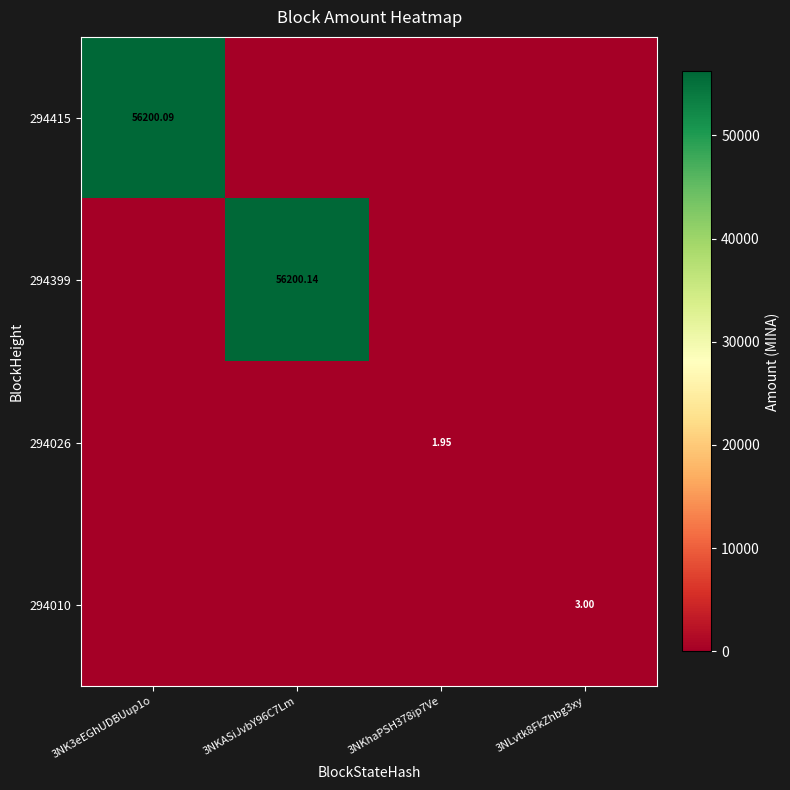

The value of 294010 at 3NKhaPSH378ip7Ve is 0.9. True or false?

False